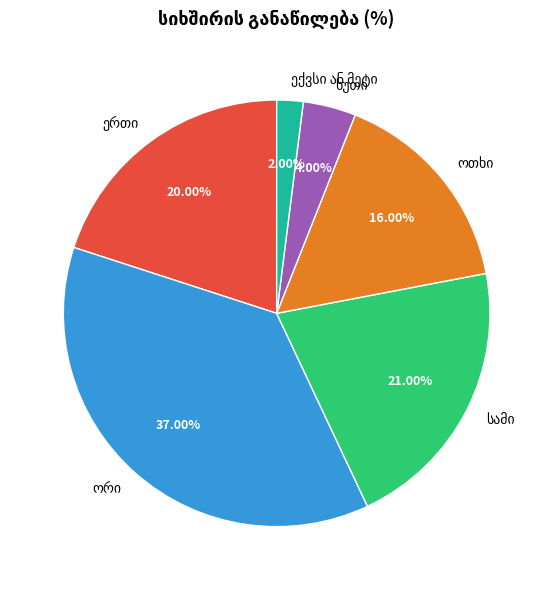

Is there any slice that represents more than half of the pie?

No